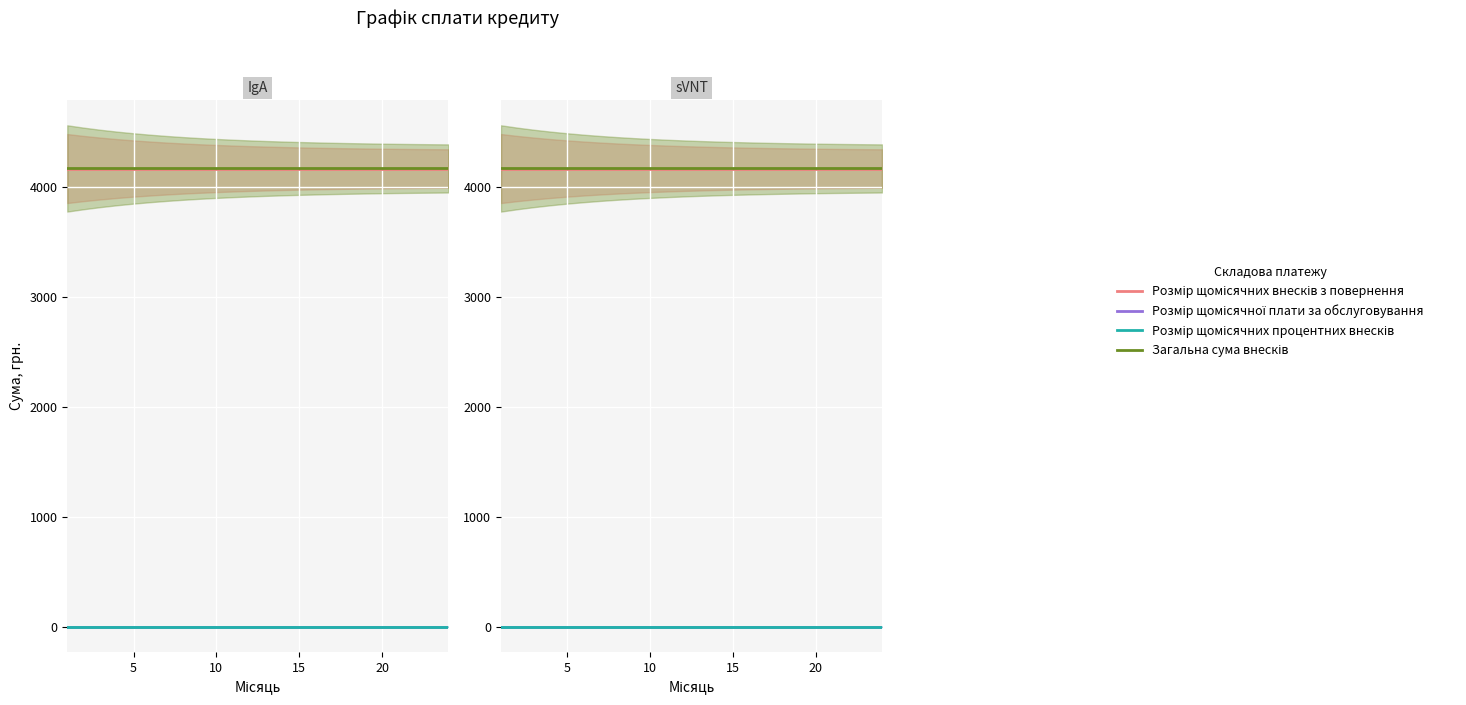

True or false: Розмір щомісячних внесків з повернення and Розмір щомісячної плати за обслуговування cross at least once.

False